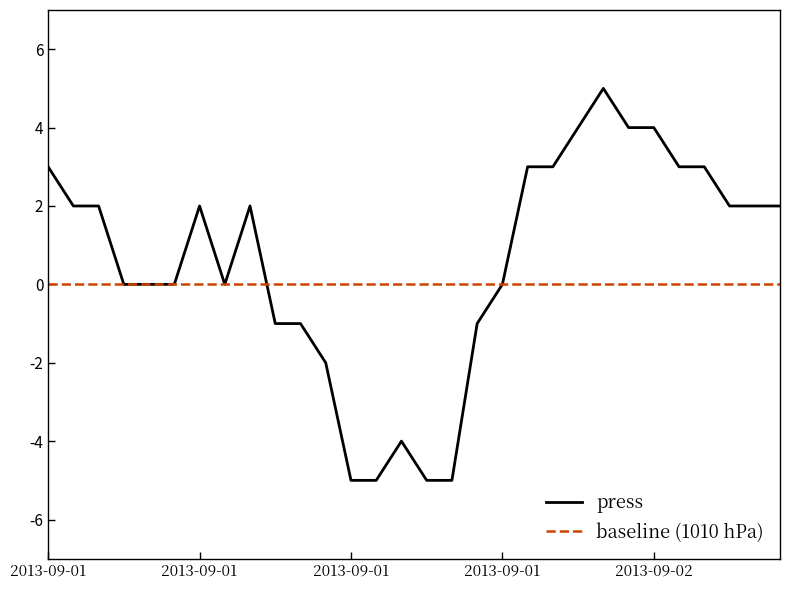

Rank the series by their average value, from lowest to highest.

baseline (1010 hPa), press